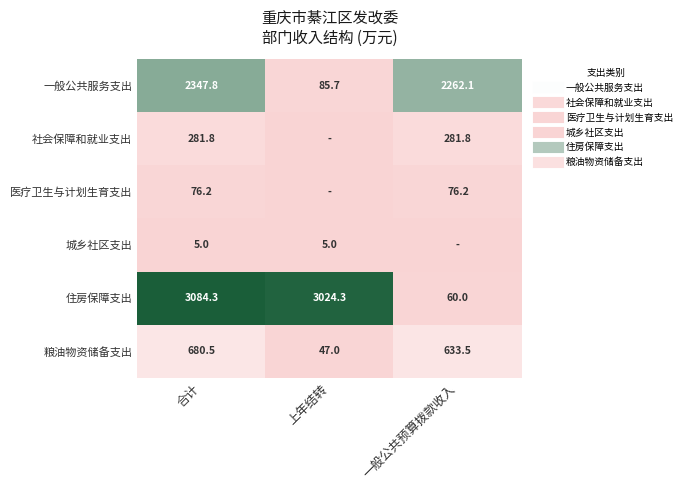

Is it true that 一般公共服务支出 equals 24.9 at 上年结转?

False